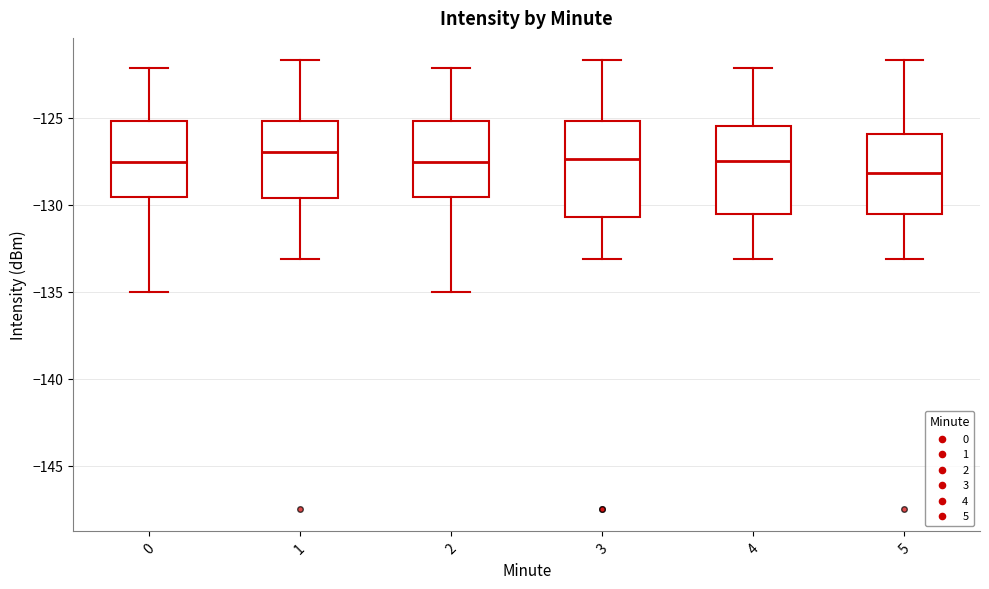

Where is the lower edge of the box at x = 1 on the y-axis? The values are not printed on the chart, so give them approximately, as read against the axis.

-129.5